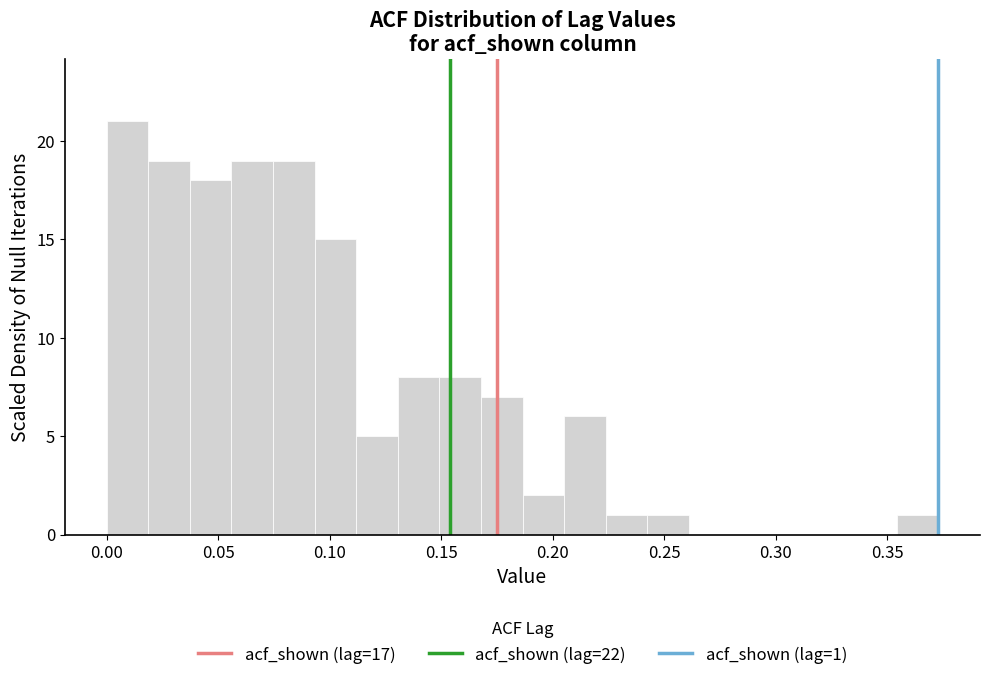

Read against the x-axis, roughly where is the centre of the tallest bar?

0.010